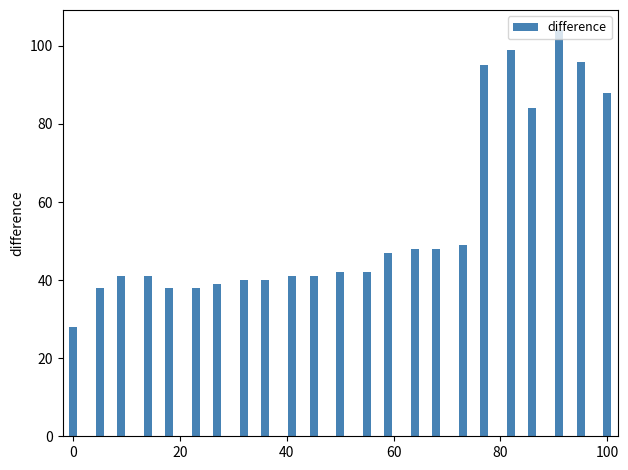

Count the number of data series in this chart.

1